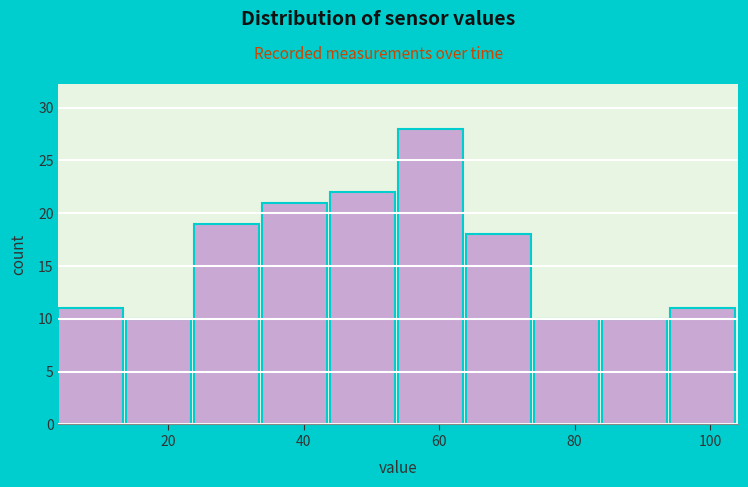

Reading left to right, transcribe this chart: for each bar, give the range it covers on the x-axis and its height. Neither the bar edges nor the heights are printed on the chart, so give them approximately, as read against the axes.

4 to 14: 11
14 to 24: 10
24 to 34: 19
34 to 44: 21
44 to 54: 22
54 to 64: 28
64 to 74: 18
74 to 84: 10
84 to 94: 10
94 to 104: 11